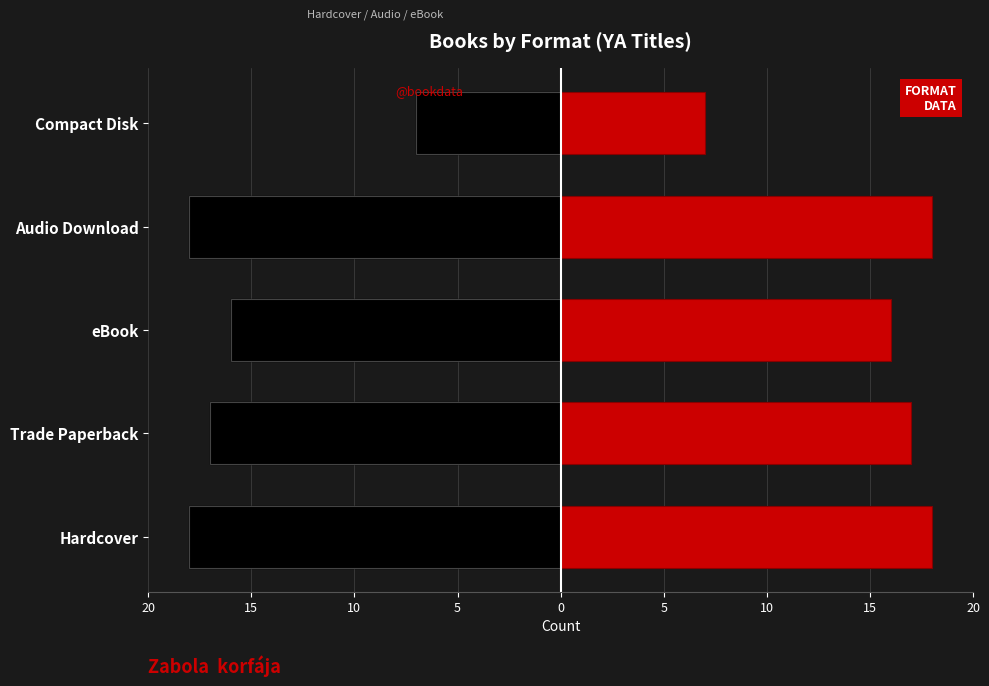

How many bars are there in total?

5